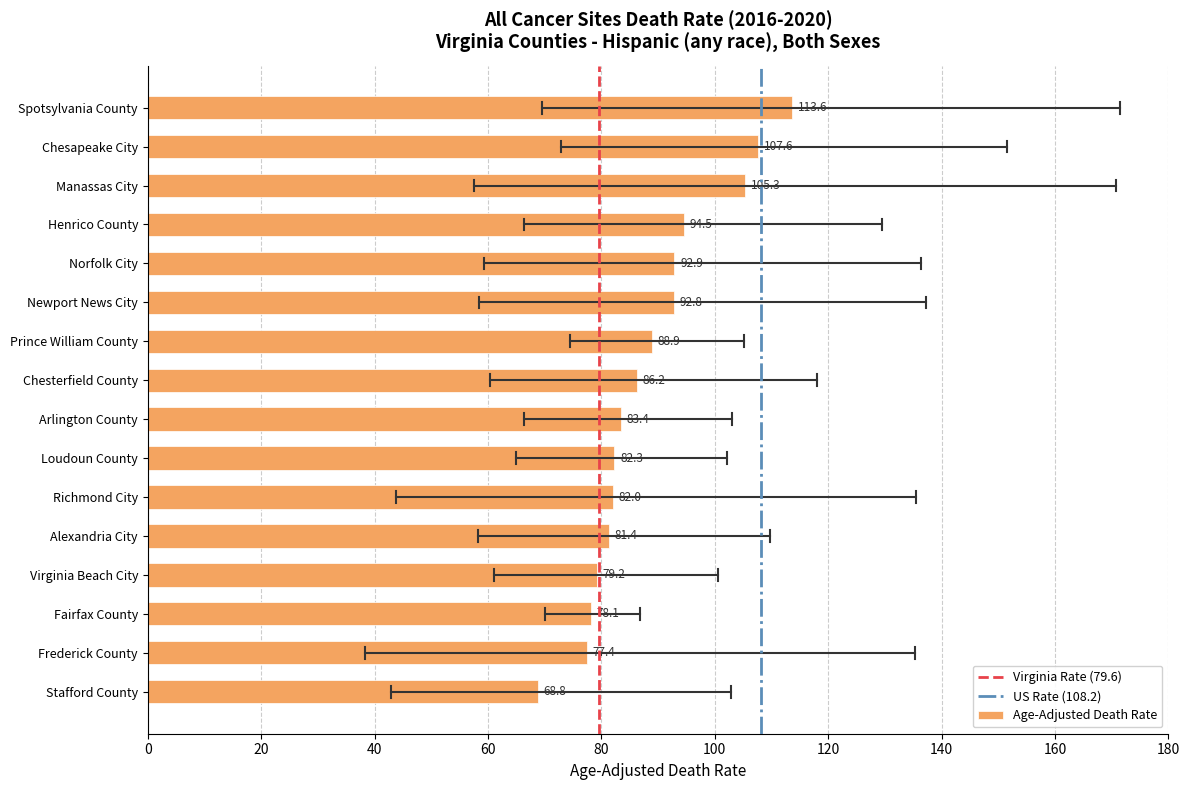

Count the number of categories in the chart.

16